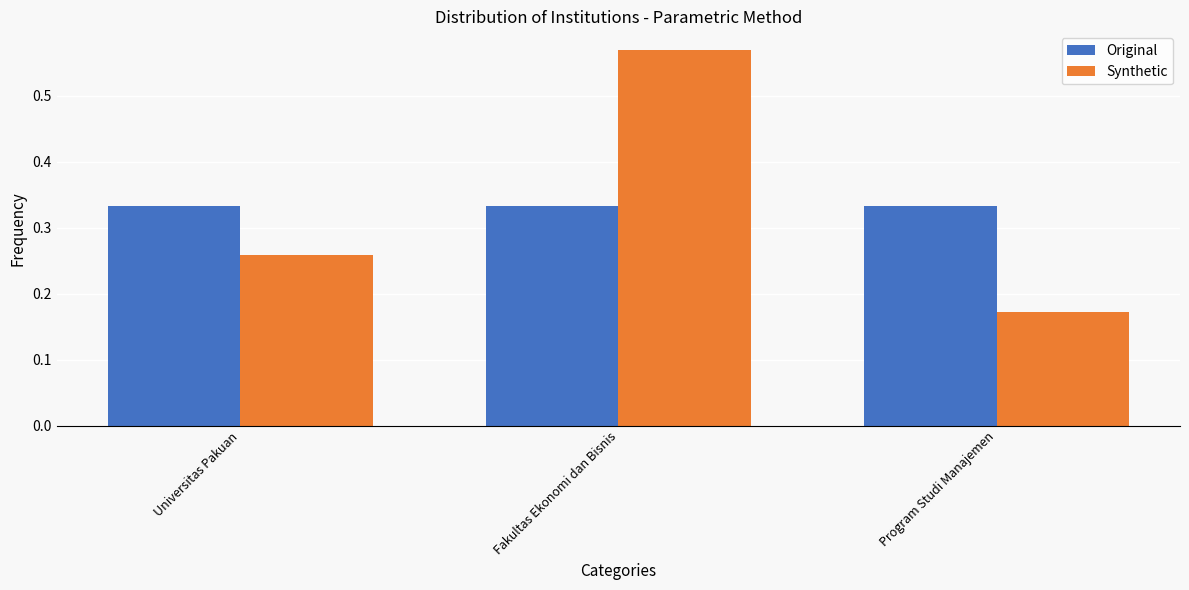

What is the label of the 3rd bar from the left?

Program Studi Manajemen